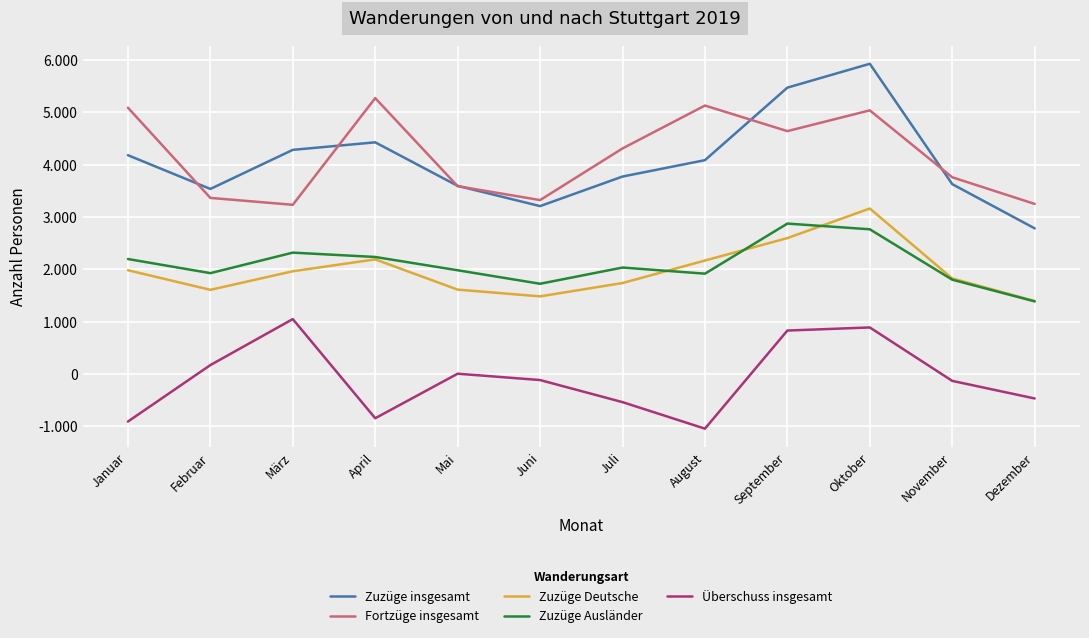

At how many categories does at least one series exceed 3271?

11